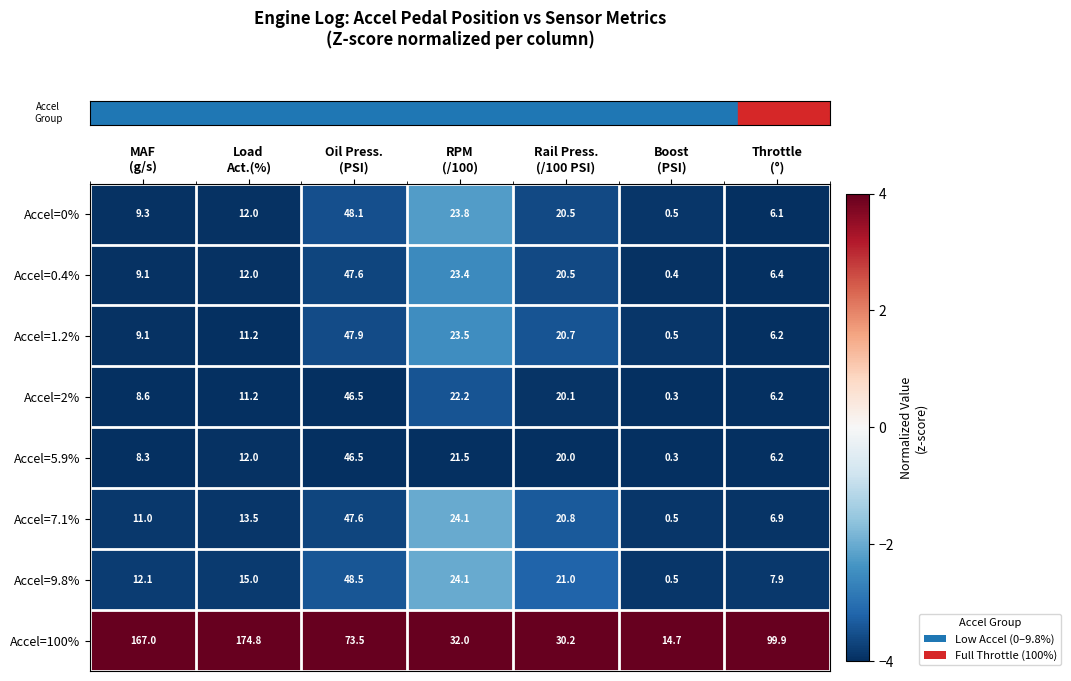

At how many categories does at least one series exceed 43?

4